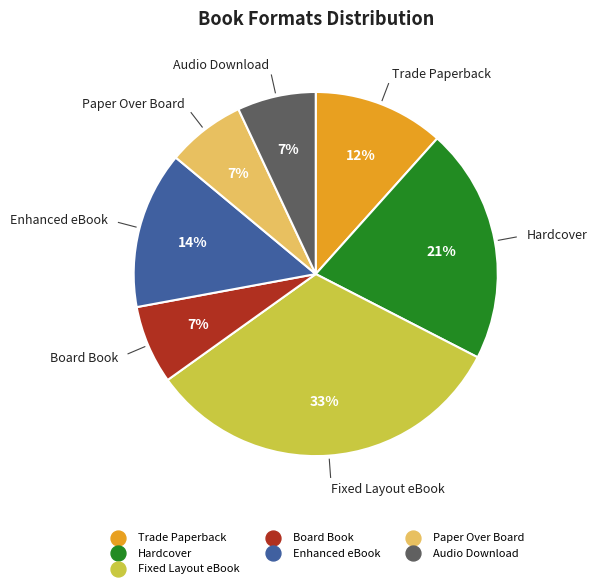

To the nearest percent, what percentage of the pie is Fixed Layout eBook?

33%